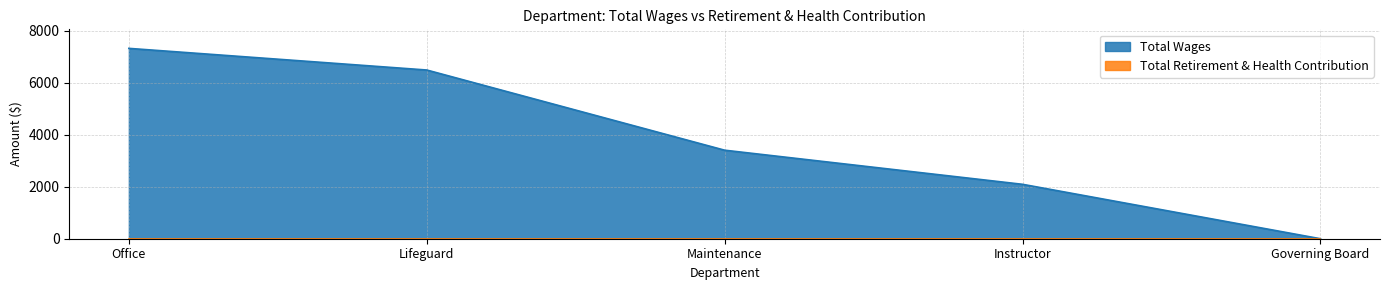

What is the sum of all values?

19320